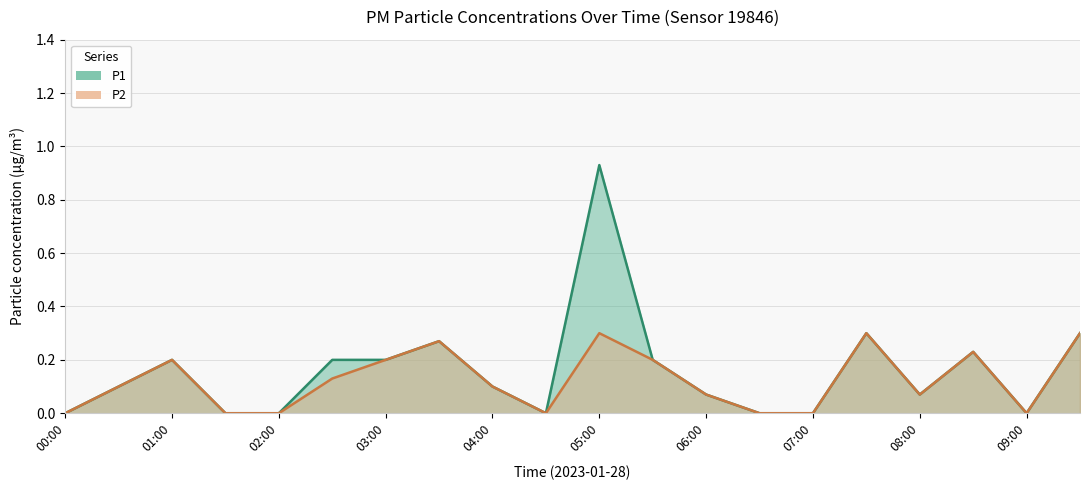

True or false: P2 and P1 intersect in this chart.

False